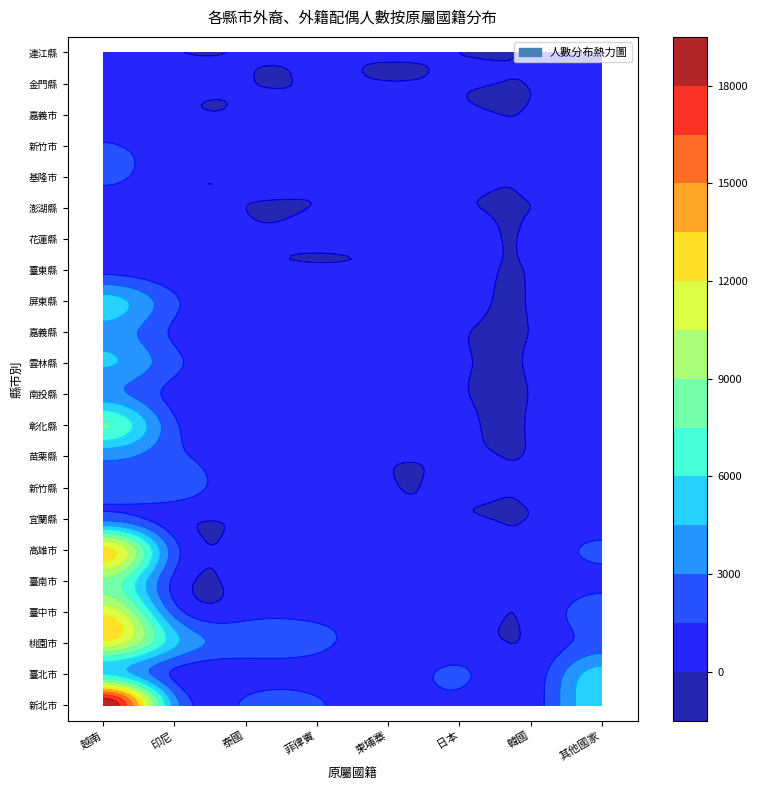

Between 1 and 4, which series saw the biggest shift?

桃園市